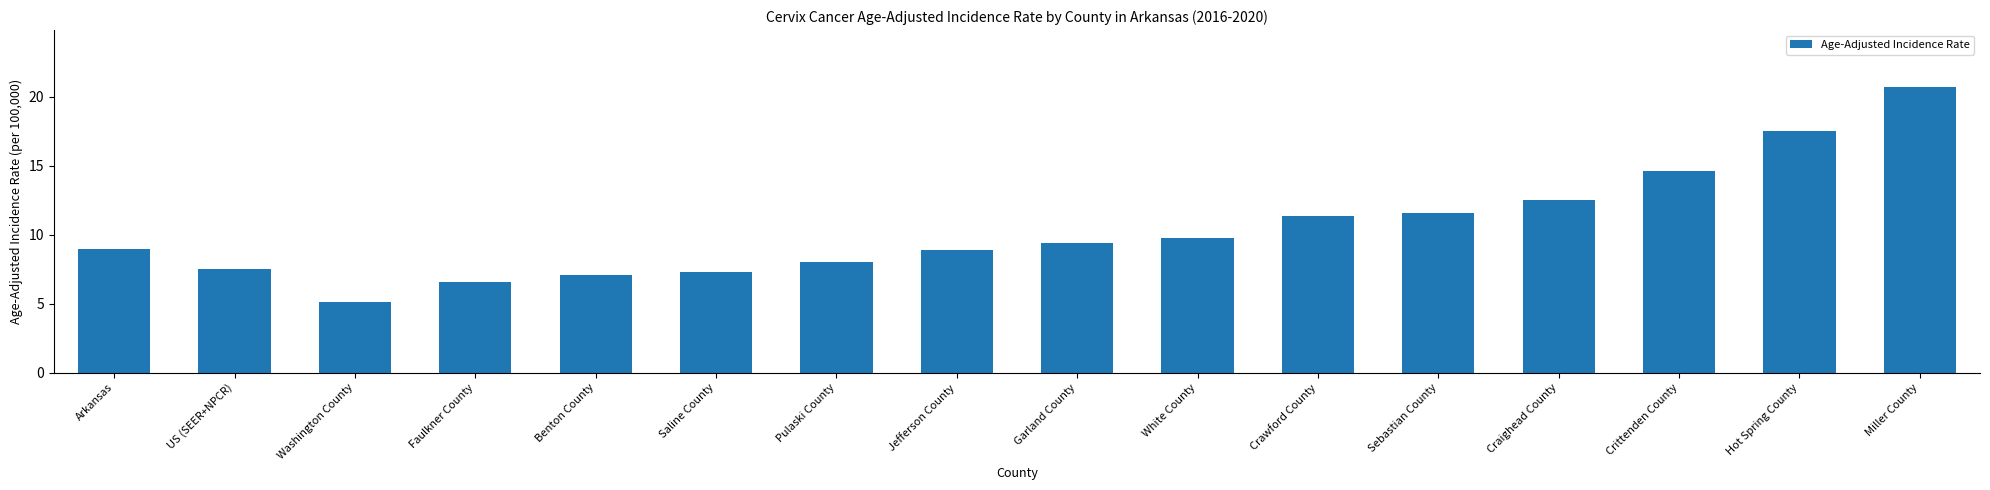

At which category does the chart reach its peak across all series?

Miller County